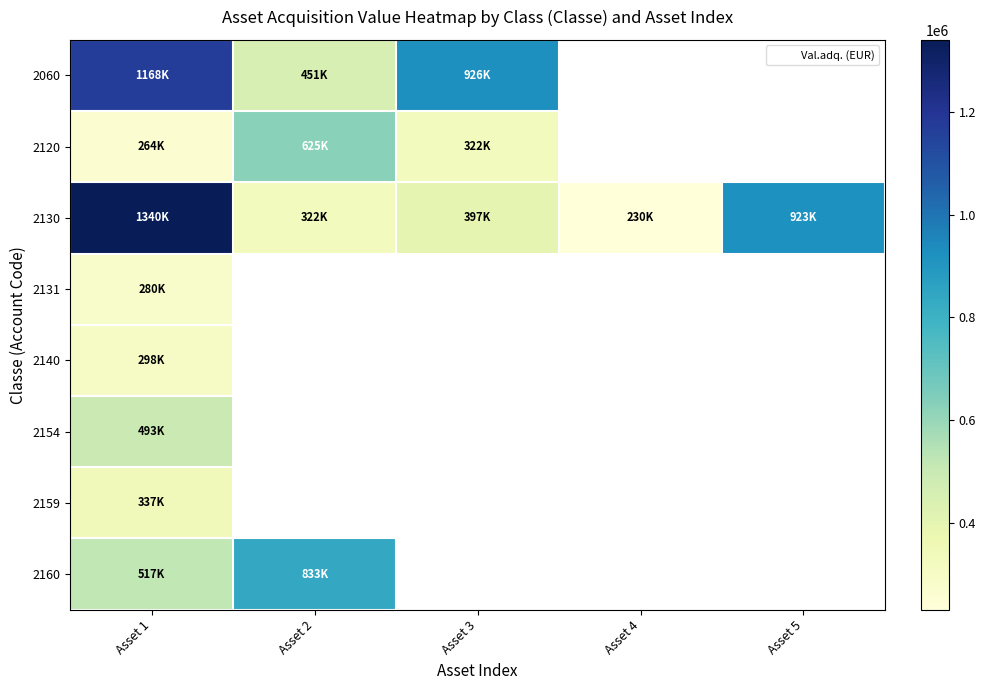

How many categories are shown in the chart?

5